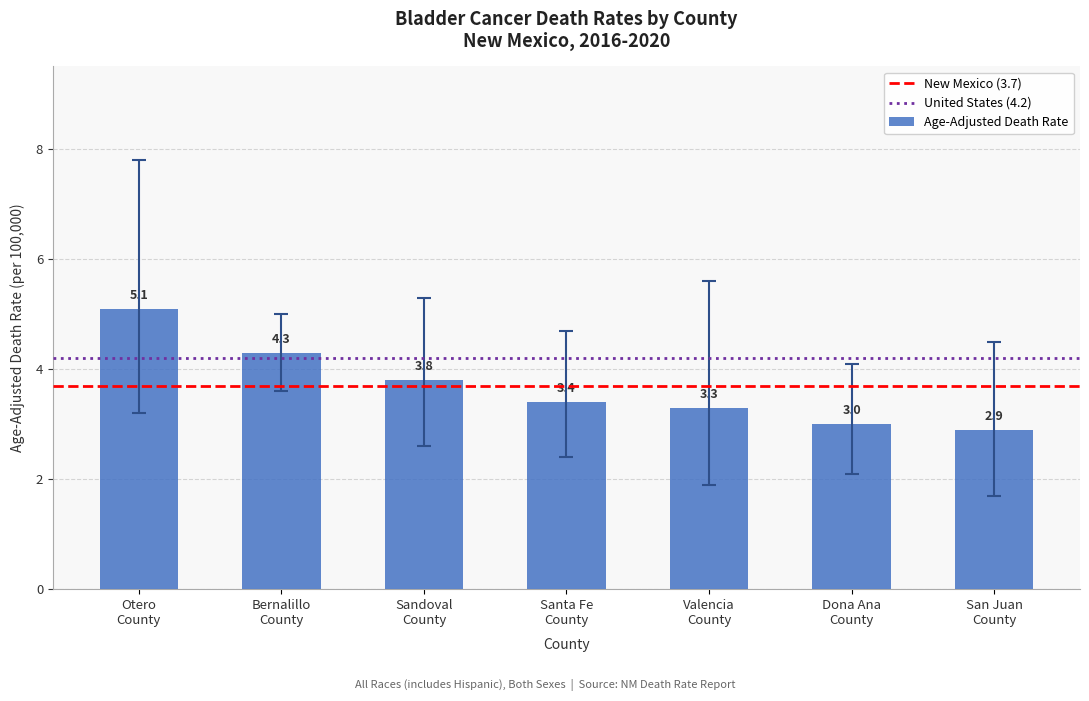

Which label corresponds to the largest value in the chart?

Otero
County